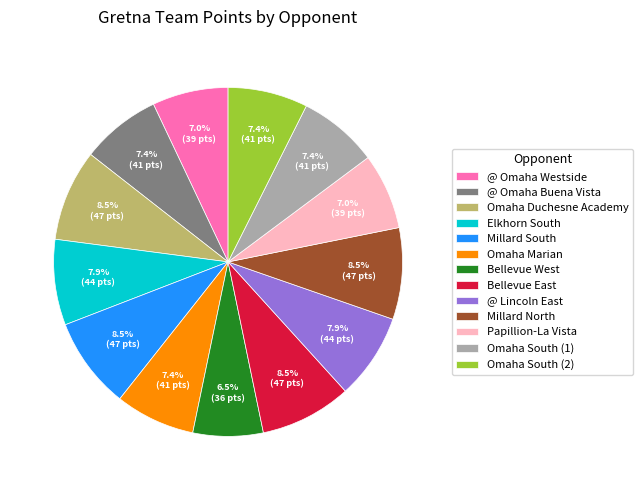

To the nearest percent, what portion does @ Lincoln East represent?

8%